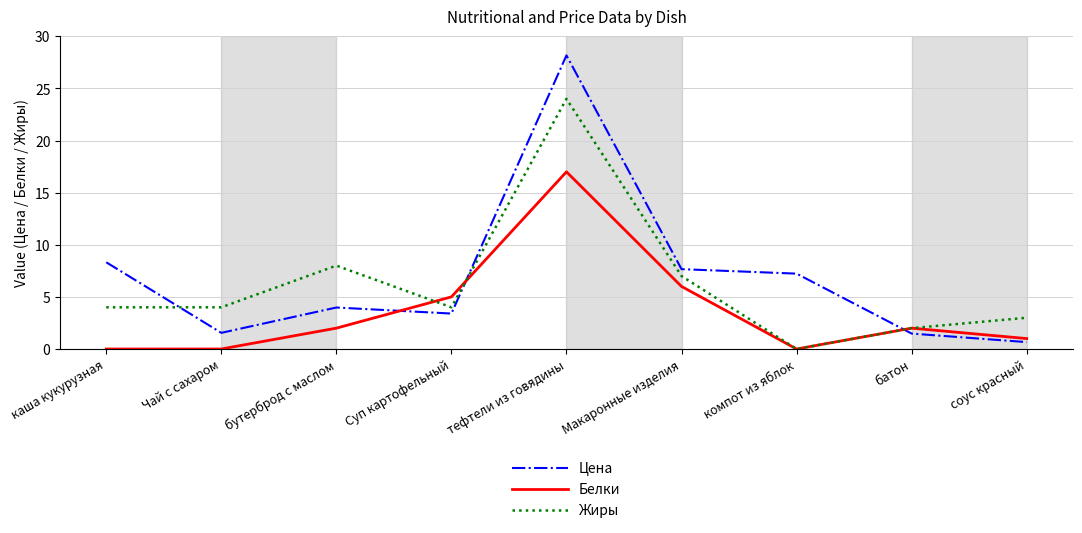

Rank the series by their maximum value, from highest to lowest.

Цена, Жиры, Белки